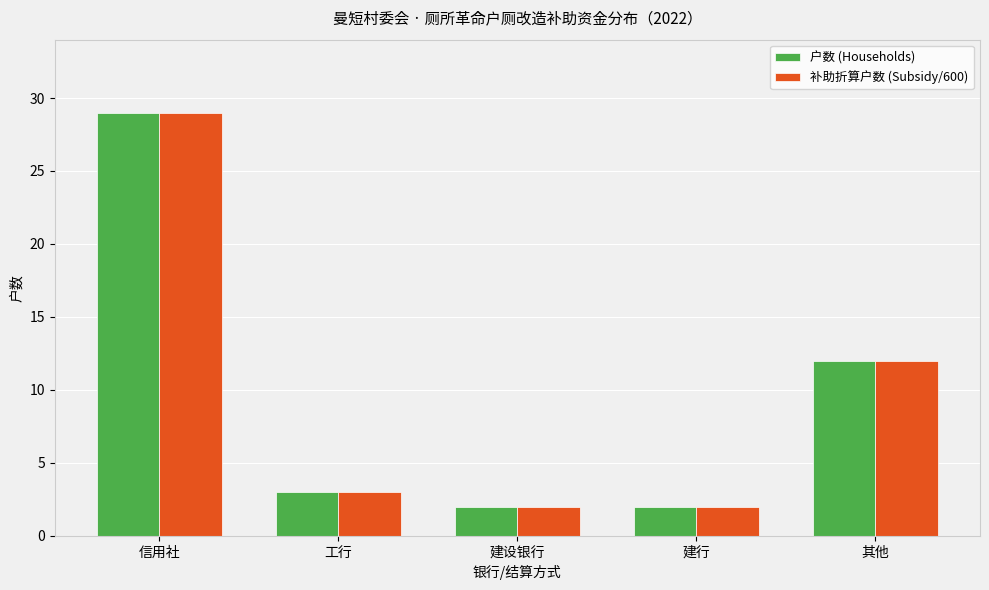

What is the label of the 5th bar from the right?

信用社